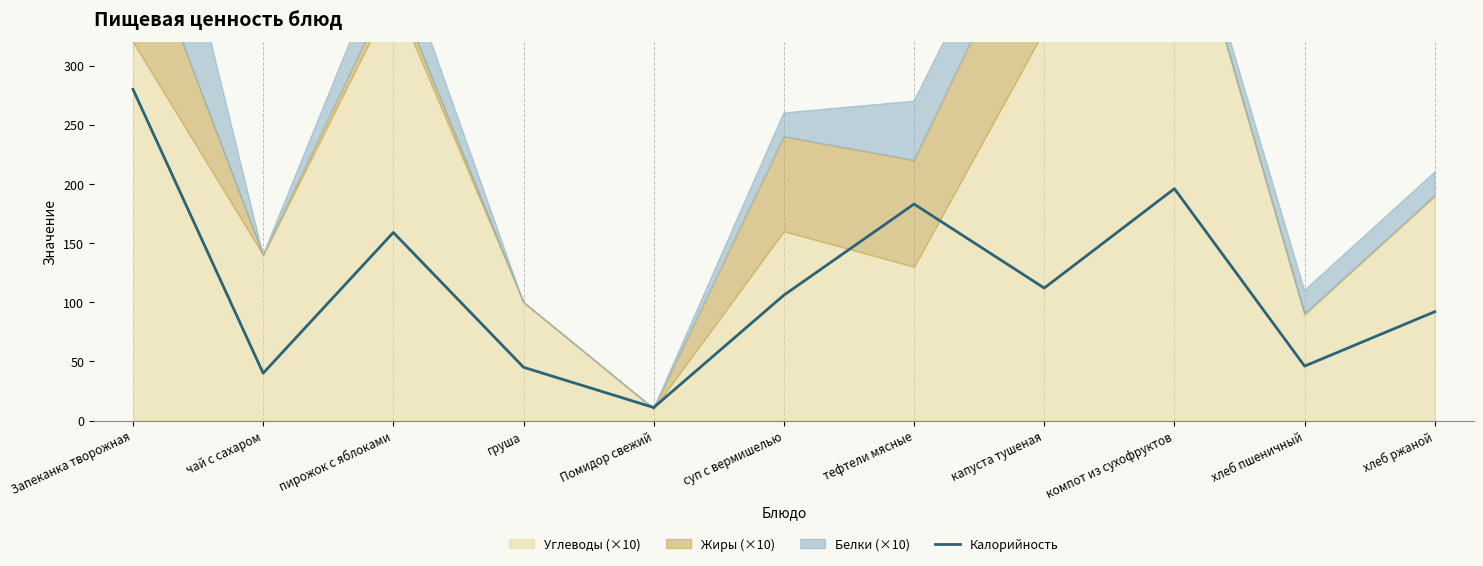

What is the sum of all values?

1270